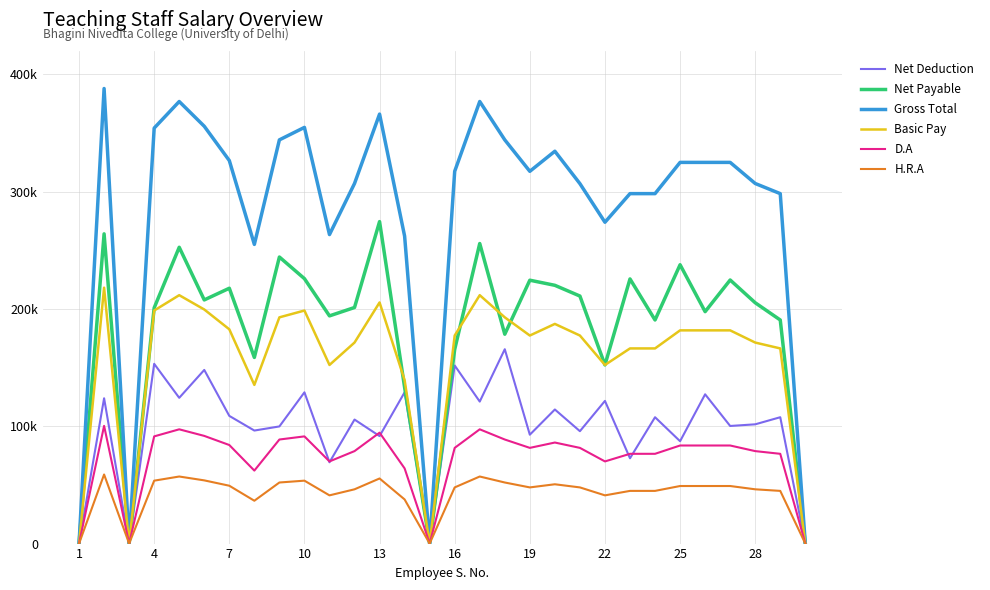

True or false: Net Deduction has more than 1 points higher than both neighbors.

True